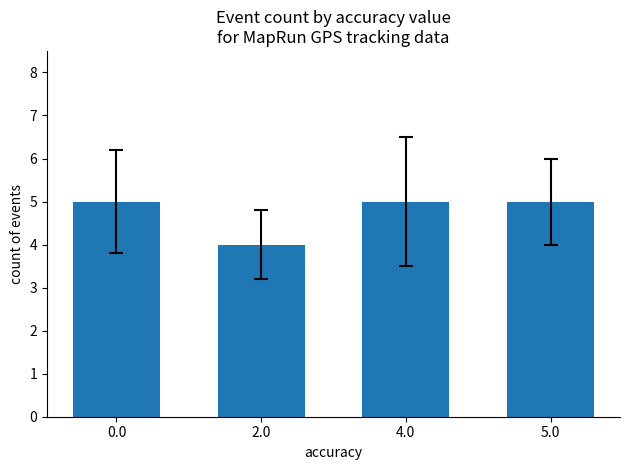

At which category does the chart reach its minimum across all series?

2.0